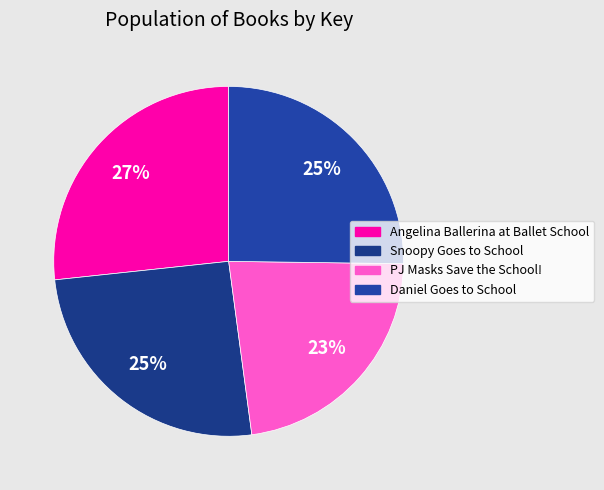

What percentage is the Snoopy Goes to School slice, to the nearest percent?

25%